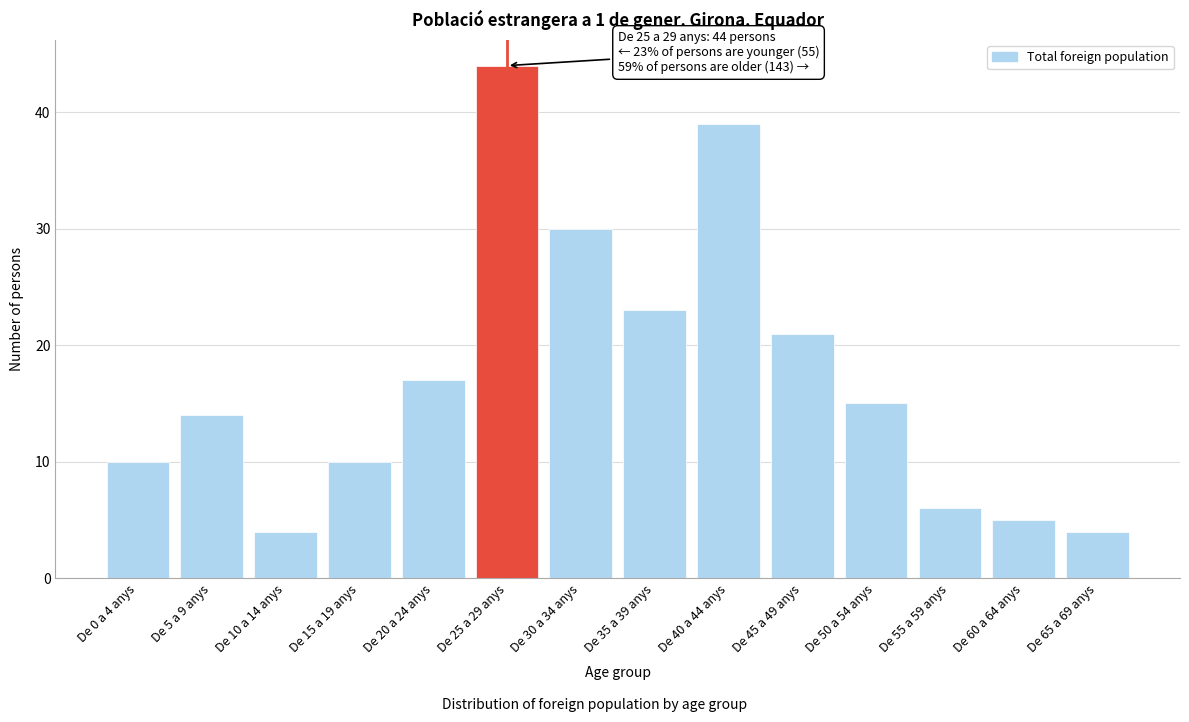

Reading right to left, what are all the values shown in this chart?

4	5	6	15	21	39	23	30	44	17	10	4	14	10